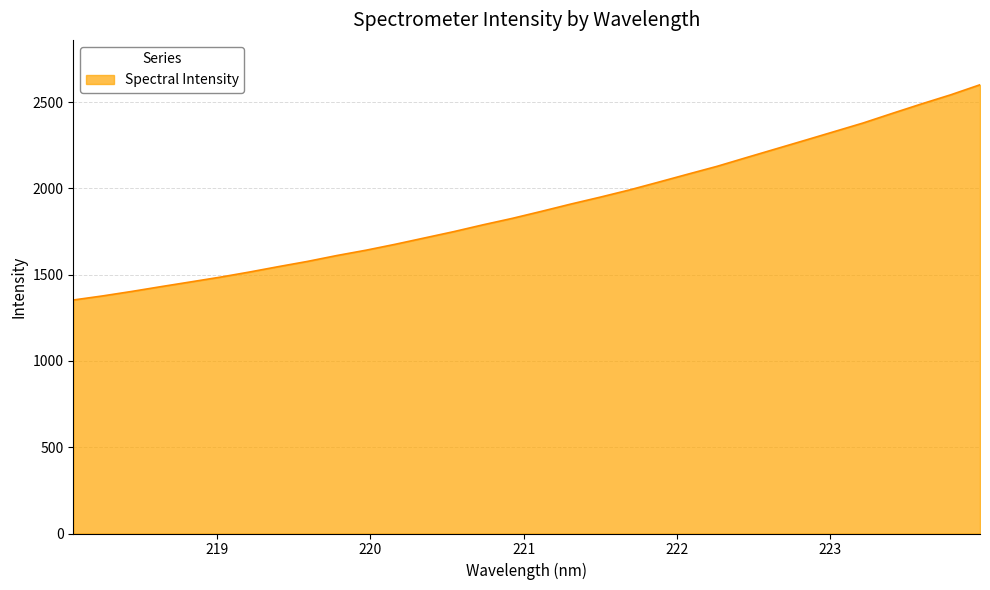

Reading right to left, transcribe all the data shown in this chart.

2601.2	2543.1	2490.3	2435.4	2379.6	2329.1	2278.7	2228.7	2178.8	2128.3	2082.8	2036.7	1991.2	1949.5	1909.6	1867.6	1826.8	1789.4	1749.9	1713.2	1676.6	1642.2	1611.2	1577.2	1546.7	1515.1	1485.4	1458.1	1431.1	1403.2	1377.1	1353.5